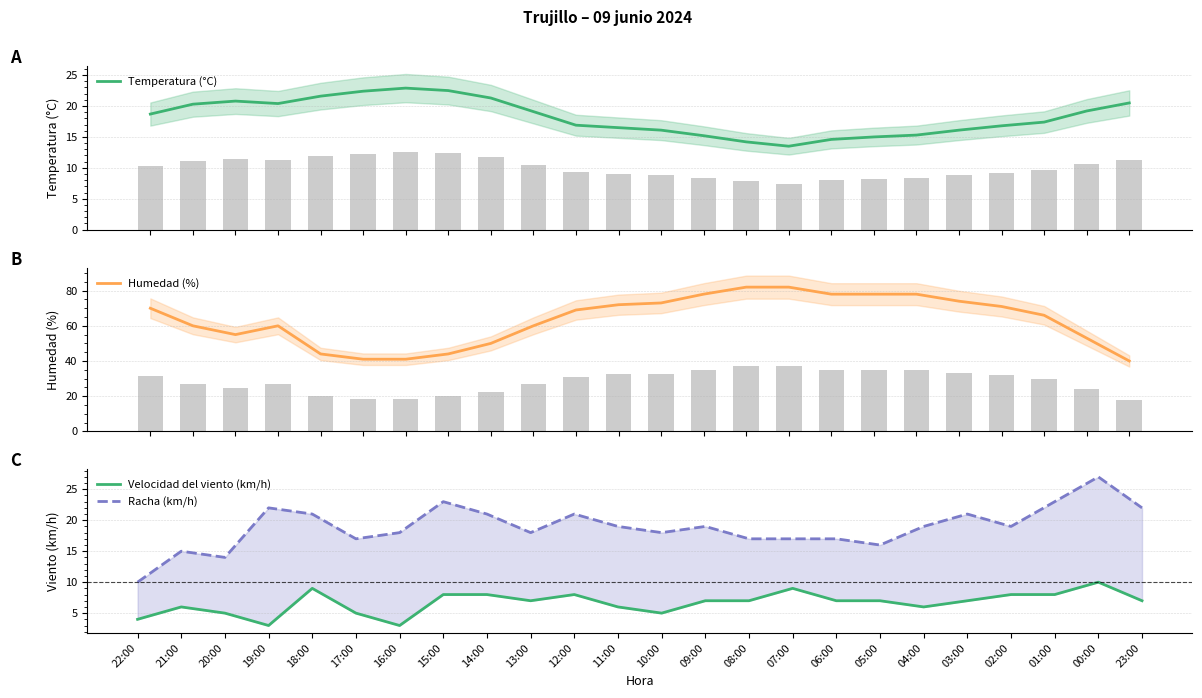

What is the difference between the second highest and second lowest values in the Velocidad del viento (km/h) series?

6.0